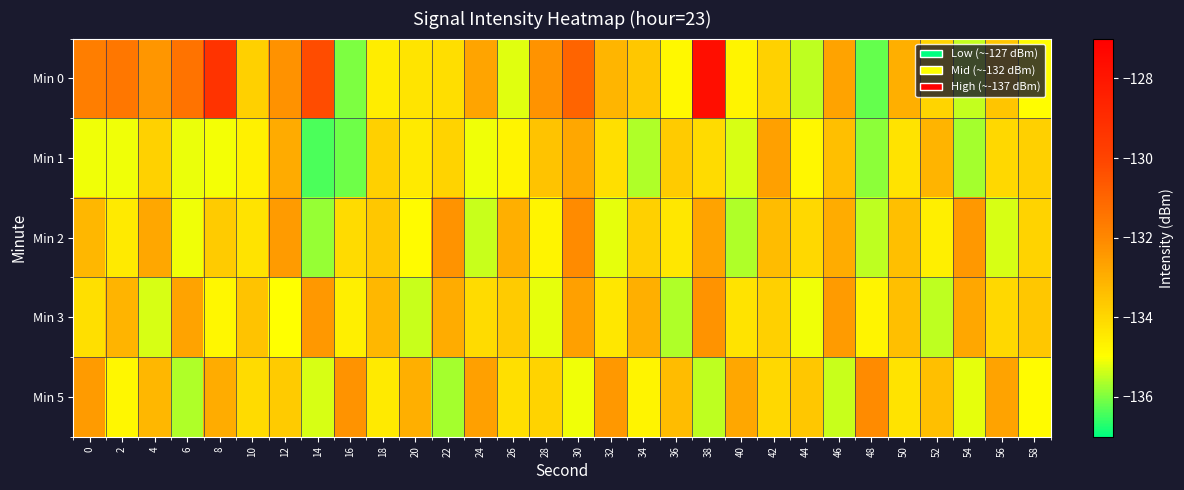

Reading right to left, extract all data points from this chart.

Min 0: 58=-135.0	56=-133.5	54=-135.5	52=-133.9	50=-133.0	48=-136.2	46=-132.7	44=-135.5	42=-133.9	40=-134.7	38=-127.6	36=-134.8	34=-133.6	32=-133.1	30=-131.0	28=-132.3	26=-135.2	24=-132.7	22=-134.2	20=-134.3	18=-134.6	16=-136.0	14=-130.3	12=-132.3	10=-133.8	8=-129.3	6=-131.4	4=-132.4	2=-131.5	0=-131.7
Min 1: 58=-133.8	56=-134.0	54=-135.7	52=-133.1	50=-134.3	48=-135.9	46=-133.4	44=-134.8	42=-132.6	40=-135.3	38=-134.1	36=-133.7	34=-135.6	32=-134.2	30=-132.8	28=-133.5	26=-134.7	24=-135.1	22=-133.9	20=-134.5	18=-133.8	16=-136.1	14=-136.4	12=-132.9	10=-134.7	8=-135.1	6=-135.2	4=-133.8	2=-135.1	0=-135.1
Min 2: 58=-133.9	56=-135.3	54=-132.4	52=-134.6	50=-133.4	48=-135.5	46=-132.9	44=-134.0	42=-133.3	40=-135.6	38=-132.7	36=-134.4	34=-133.8	32=-135.2	30=-132.1	28=-134.7	26=-133.0	24=-135.4	22=-132.3	20=-134.9	18=-133.6	16=-134.1	14=-135.8	12=-132.5	10=-134.3	8=-133.7	6=-135.1	4=-132.8	2=-134.5	0=-133.2
Min 3: 58=-133.6	56=-134.0	54=-132.8	52=-135.5	50=-133.4	48=-134.7	46=-132.5	44=-135.1	42=-133.8	40=-134.3	38=-132.3	36=-135.6	34=-133.0	32=-134.4	30=-132.6	28=-135.2	26=-133.7	24=-134.1	22=-132.9	20=-135.4	18=-133.2	16=-134.6	14=-132.4	12=-135.0	10=-133.5	8=-134.8	6=-132.7	4=-135.3	2=-133.1	0=-134.2
Min 5: 58=-134.9	56=-132.7	54=-135.2	52=-133.4	50=-134.3	48=-132.1	46=-135.4	44=-133.6	42=-134.0	40=-132.8	38=-135.5	36=-133.3	34=-134.7	32=-132.4	30=-135.1	28=-133.9	26=-134.2	24=-132.6	22=-135.7	20=-133.0	18=-134.5	16=-132.3	14=-135.3	12=-133.7	10=-134.1	8=-132.9	6=-135.6	4=-133.2	2=-134.8	0=-132.5